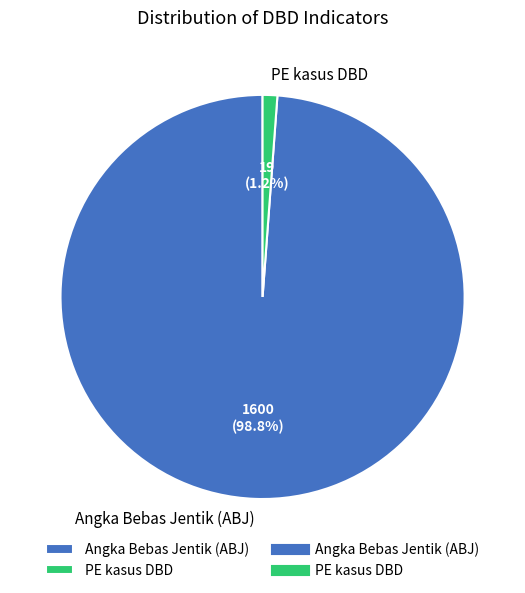

What percentage is the PE kasus DBD slice, to the nearest percent?

1%